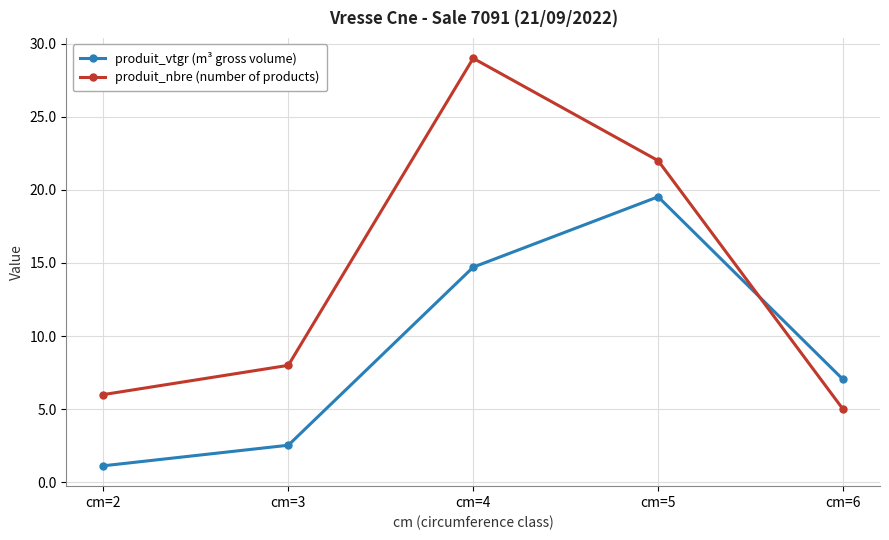

What is the value of the produit_nbre (number of products) point at the 1st from the left?

6.0